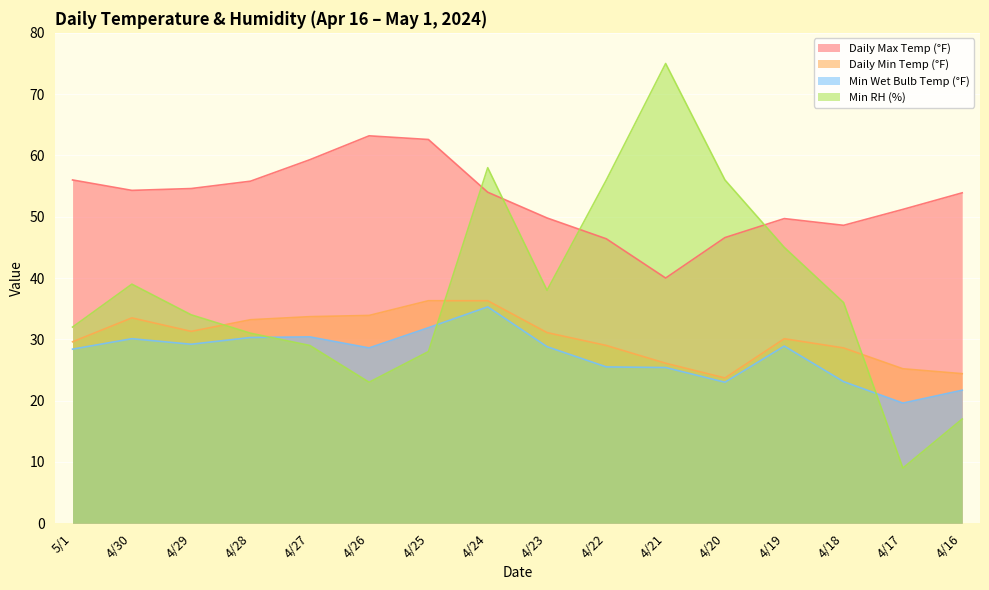

At which category does the chart reach its minimum across all series?

4/17